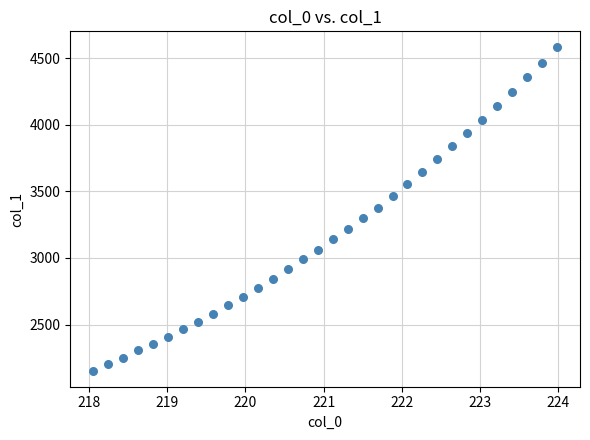

What is the range of X values (max minus min)?

5.9